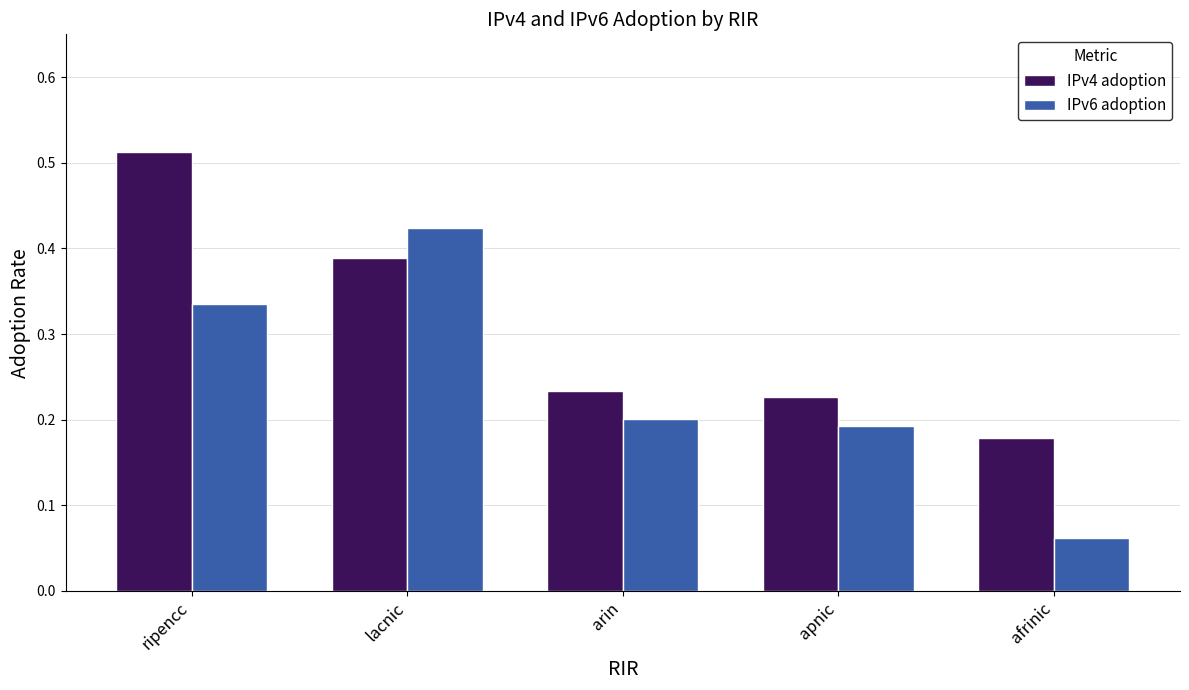

Is it true that IPv6 adoption equals 0.2 at arin?

True